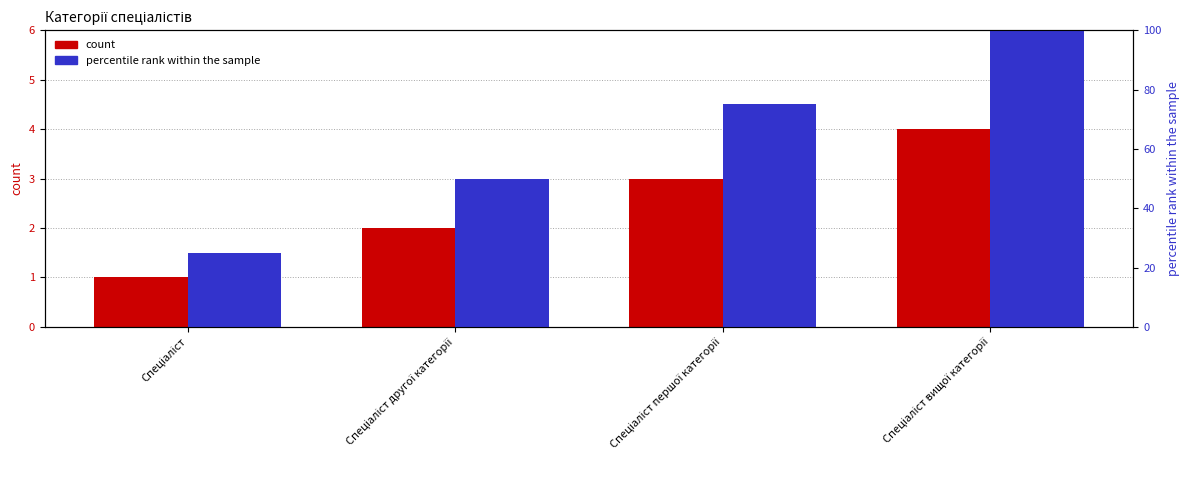

What is the maximum value for Ідентифікатор (перцентиль)?

100